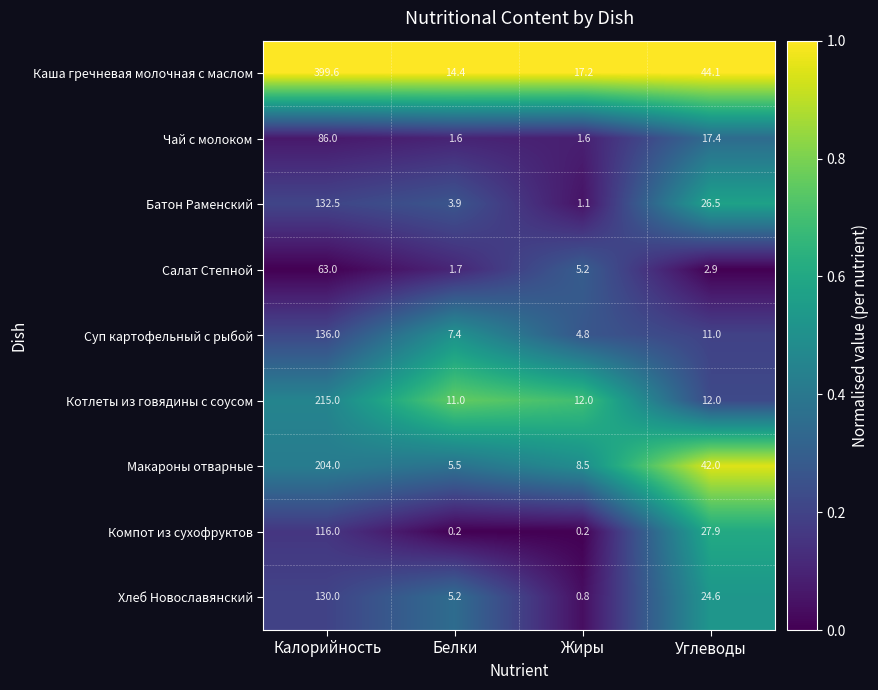

True or false: Котлеты из говядины с соусом has a value of 6.8 at Углеводы.

False